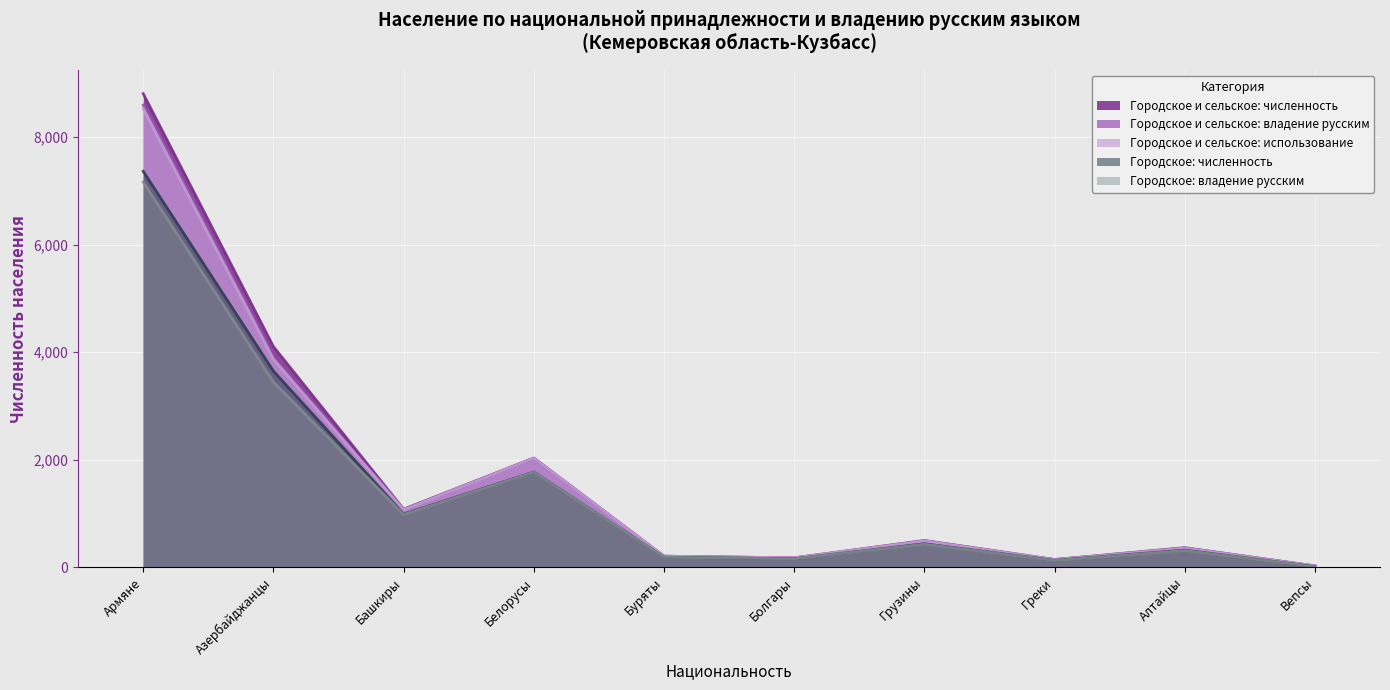

At Греки, list the series in order from largest to smallest.

Городское и сельское: численность, Городское и сельское: владение русским, Городское и сельское: использование, Городское: численность, Городское: владение русским